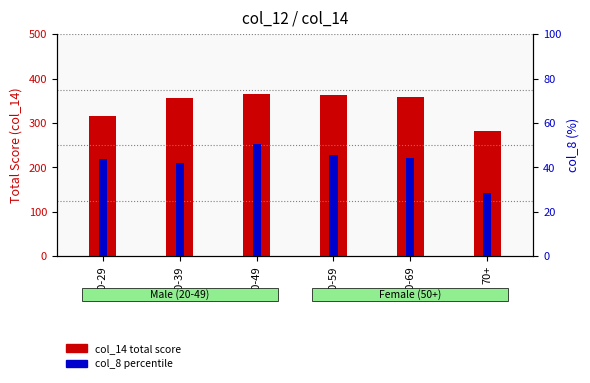

What is the label of the 6th bar from the left?

70+